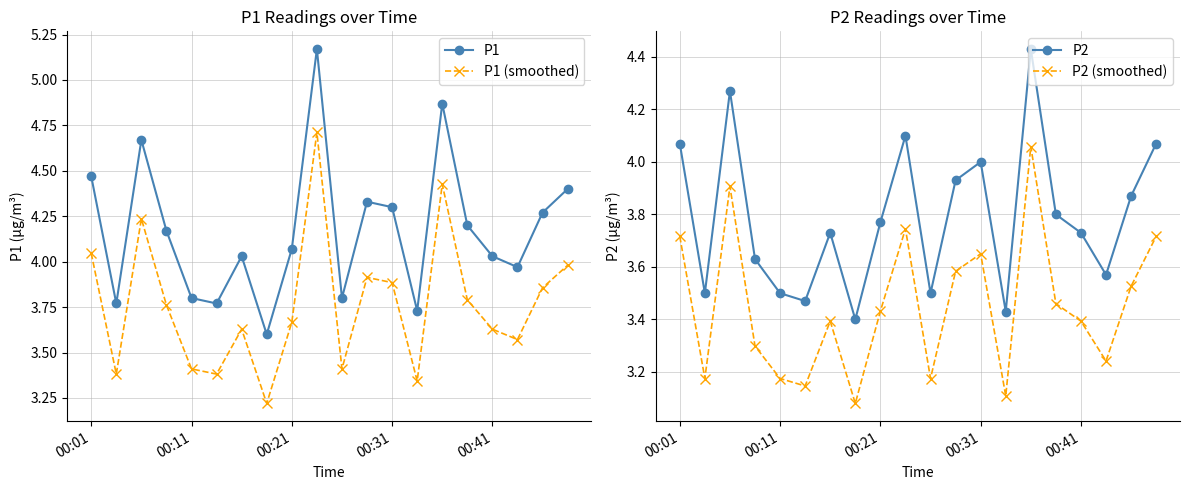

At which category is the sum across all series the highest?

14